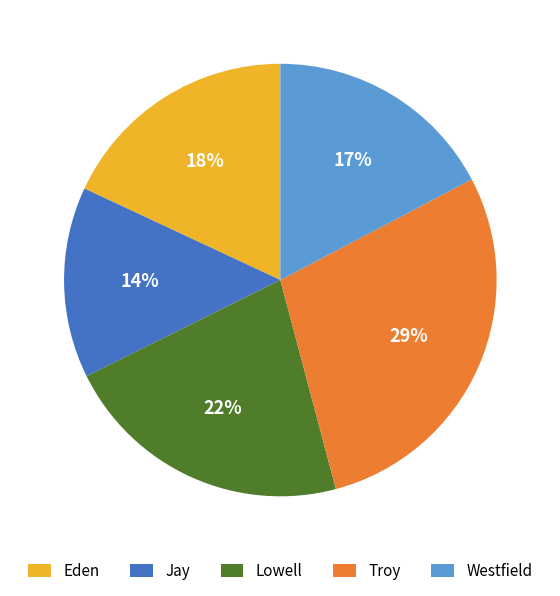

To the nearest percent, what is the combined percentage of Lowell and Eden?

40%